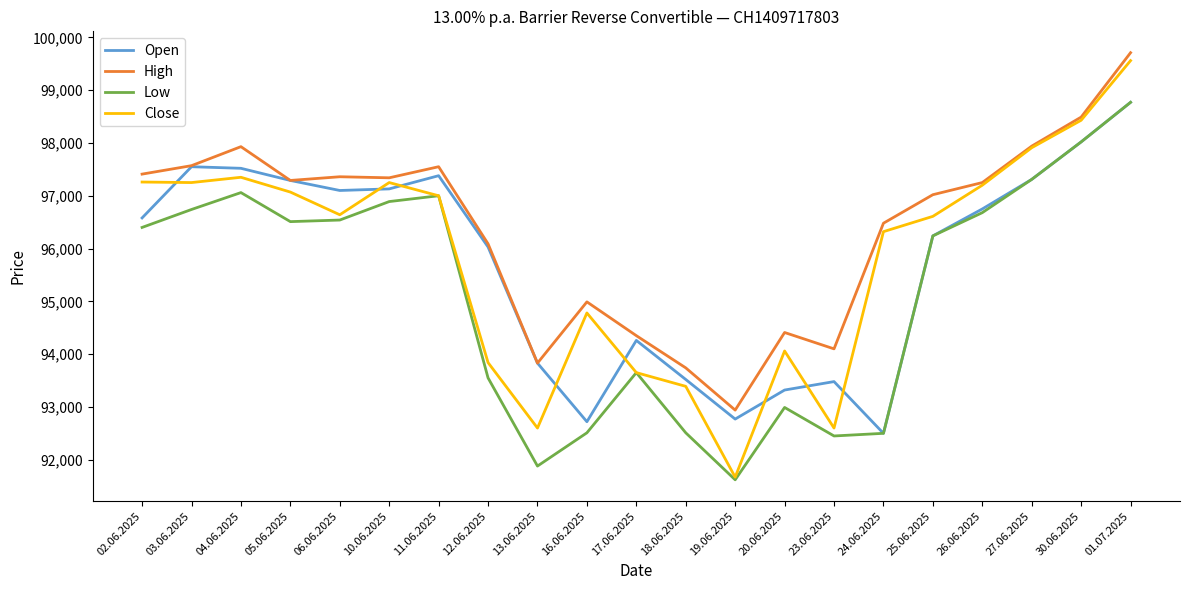

At which category does Close reach its first local peak?

04.06.2025